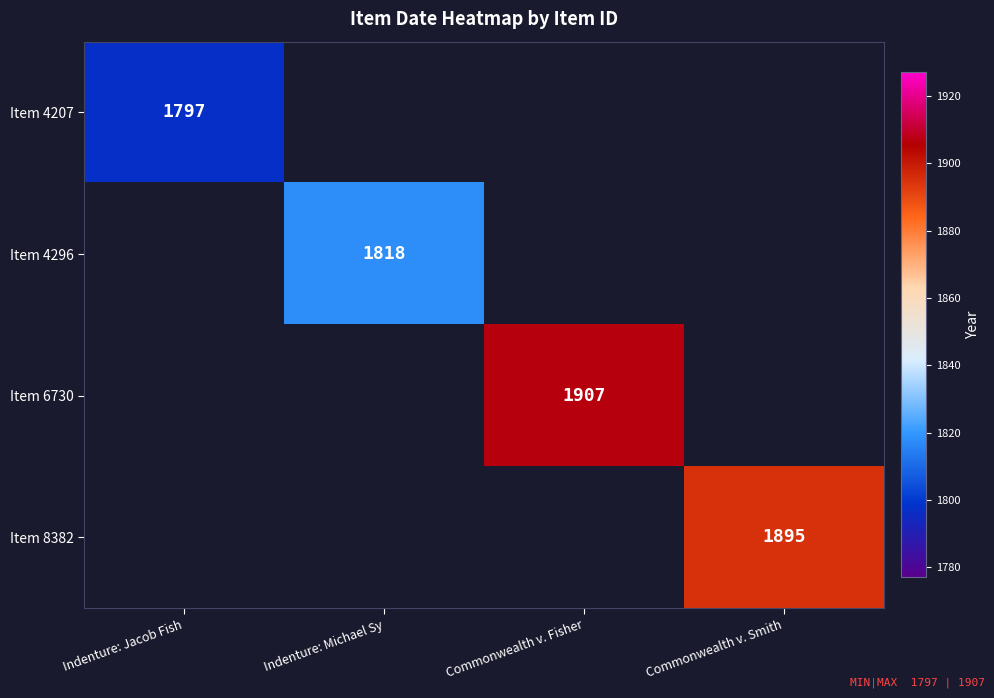

True or false: Item 4207 has a value of 1797.0 at Indenture: Jacob Fish.

True